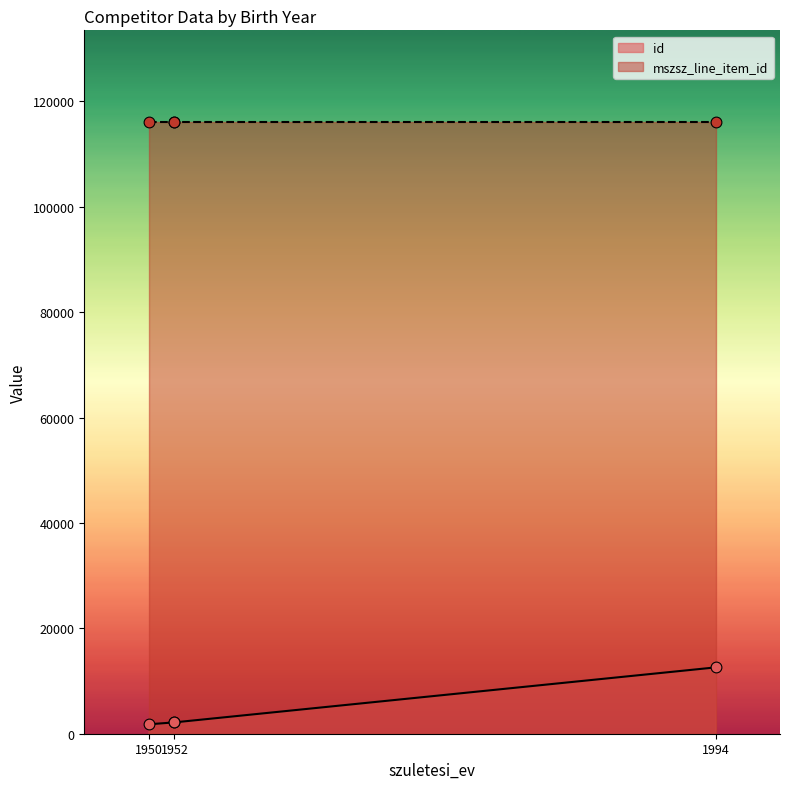

Which has a higher value, 1952 or 1952?

1952